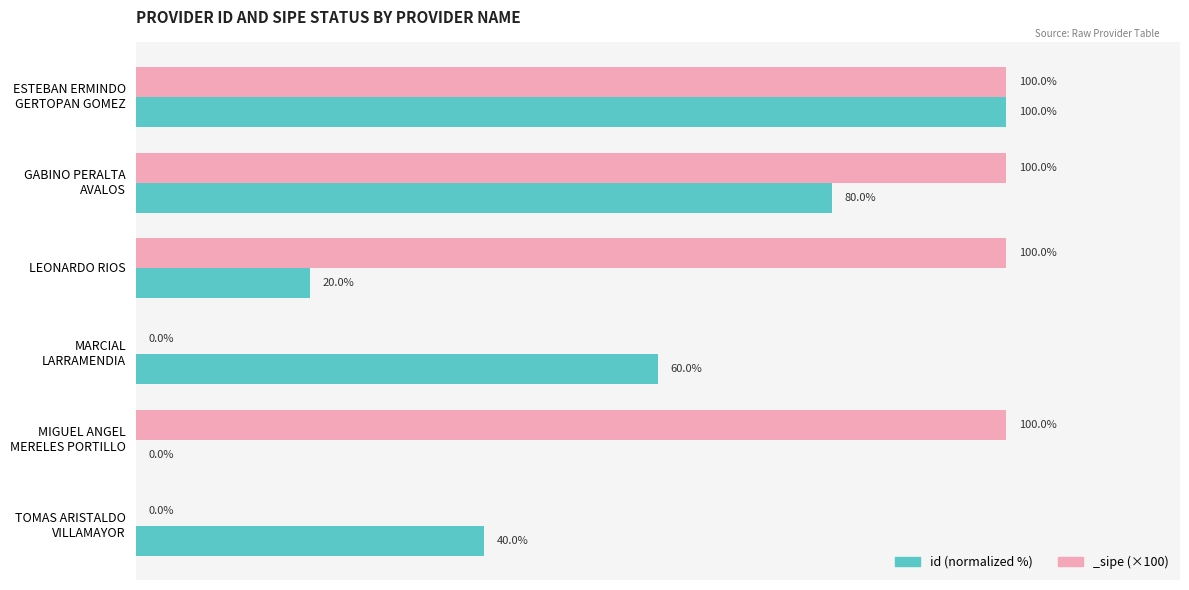

The value at MIGUEL ANGEL MERELES PORTILLO is -40. True or false?

False